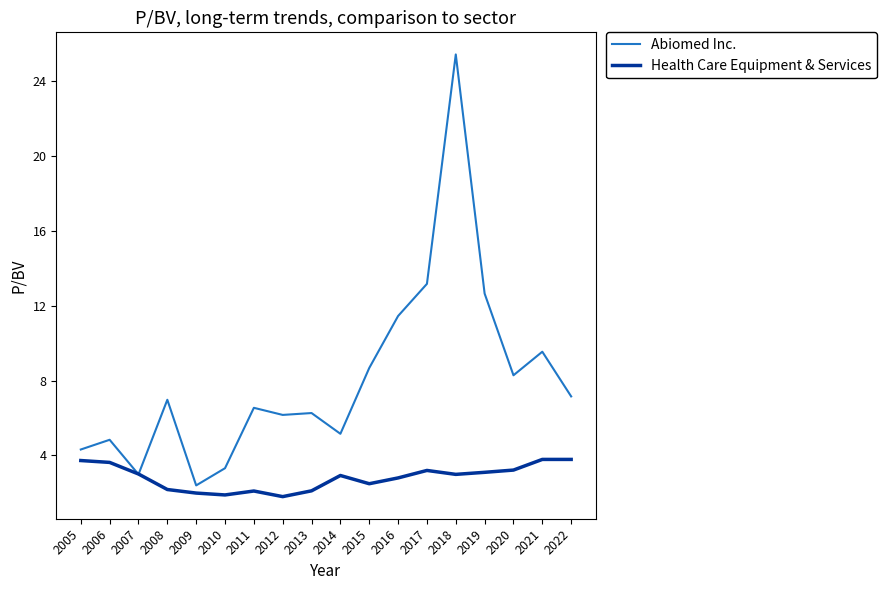

Rank the series by their average value, from highest to lowest.

Abiomed Inc., Health Care Equipment & Services